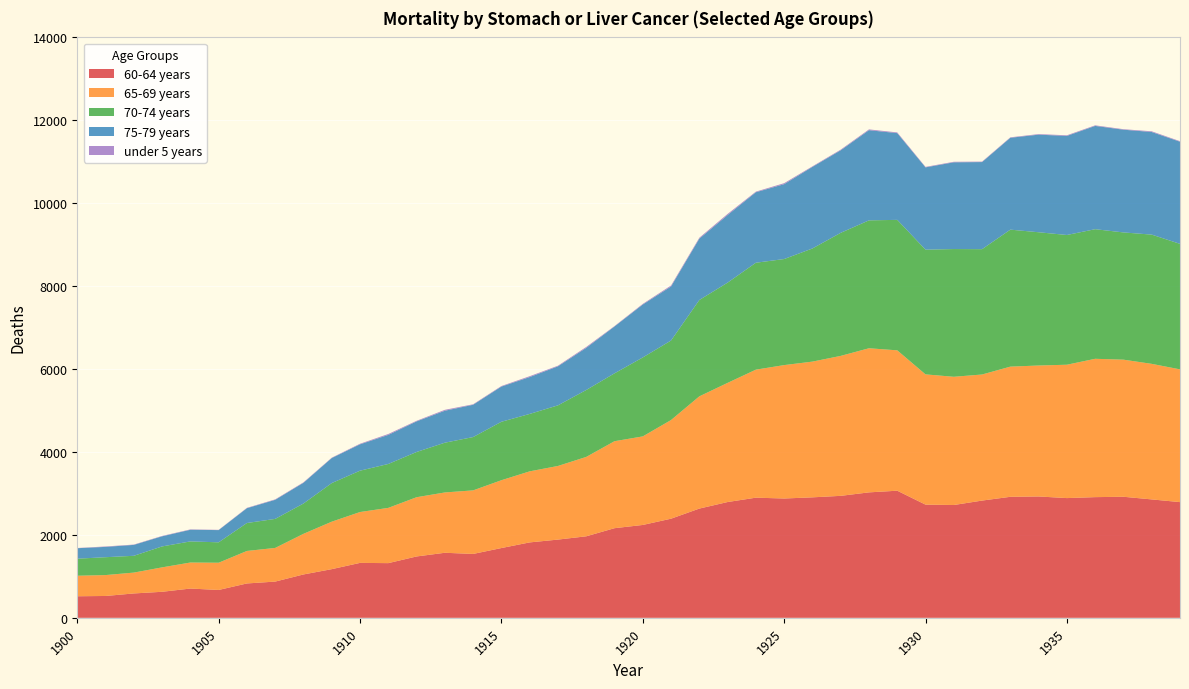

Reading left to right, extract all data points from this chart.

60-64 years: 1900=520	1901=527	1902=588	1903=628	1904=706	1905=672	1906=829	1907=874	1908=1046	1909=1174	1910=1325	1911=1319	1912=1480	1913=1569	1914=1541	1915=1683	1916=1819	1917=1887	1918=1966	1919=2162	1920=2240	1921=2391	1922=2635	1923=2793	1924=2898	1925=2878	1926=2906	1927=2942	1928=3026	1929=3066	1930=2730	1931=2721	1932=2828	1933=2919	1934=2927	1935=2888	1936=2911	1937=2920	1938=2856	1939=2791
65-69 years: 1900=495	1901=504	1902=503	1903=589	1904=628	1905=657	1906=784	1907=812	1908=980	1909=1145	1910=1227	1911=1333	1912=1429	1913=1455	1914=1533	1915=1636	1916=1714	1917=1776	1918=1915	1919=2098	1920=2136	1921=2380	1922=2707	1923=2874	1924=3088	1925=3218	1926=3274	1927=3376	1928=3476	1929=3386	1930=3142	1931=3093	1932=3041	1933=3140	1934=3159	1935=3217	1936=3337	1937=3307	1938=3270	1939=3202
70-74 years: 1900=411	1901=431	1902=405	1903=505	1904=509	1905=492	1906=674	1907=700	1908=731	1909=931	1910=997	1911=1059	1912=1091	1913=1200	1914=1286	1915=1410	1916=1385	1917=1462	1918=1614	1919=1637	1920=1904	1921=1918	1922=2324	1923=2418	1924=2579	1925=2558	1926=2729	1927=2968	1928=3085	1929=3147	1930=3008	1931=3081	1932=3023	1933=3304	1934=3214	1935=3129	1936=3126	1937=3069	1938=3117	1939=3027
75-79 years: 1900=253	1901=249	1902=263	1903=244	1904=281	1905=295	1906=357	1907=460	1908=500	1909=604	1910=636	1911=701	1912=738	1913=771	1914=779	1915=849	1916=889	1917=941	1918=1016	1919=1130	1920=1277	1921=1303	1922=1480	1923=1630	1924=1700	1925=1806	1926=1968	1927=1991	1928=2175	1929=2092	1930=1985	1931=2092	1932=2101	1933=2216	1934=2354	1935=2390	1936=2491	1937=2478	1938=2475	1939=2464
under 5 years: 1900=5	1901=10	1902=8	1903=9	1904=9	1905=6	1906=9	1907=11	1908=11	1909=9	1910=14	1911=22	1912=14	1913=22	1914=12	1915=13	1916=21	1917=15	1918=22	1919=10	1920=15	1921=24	1922=22	1923=27	1924=15	1925=24	1926=13	1927=16	1928=19	1929=17	1930=12	1931=13	1932=11	1933=11	1934=14	1935=15	1936=14	1937=12	1938=17	1939=13